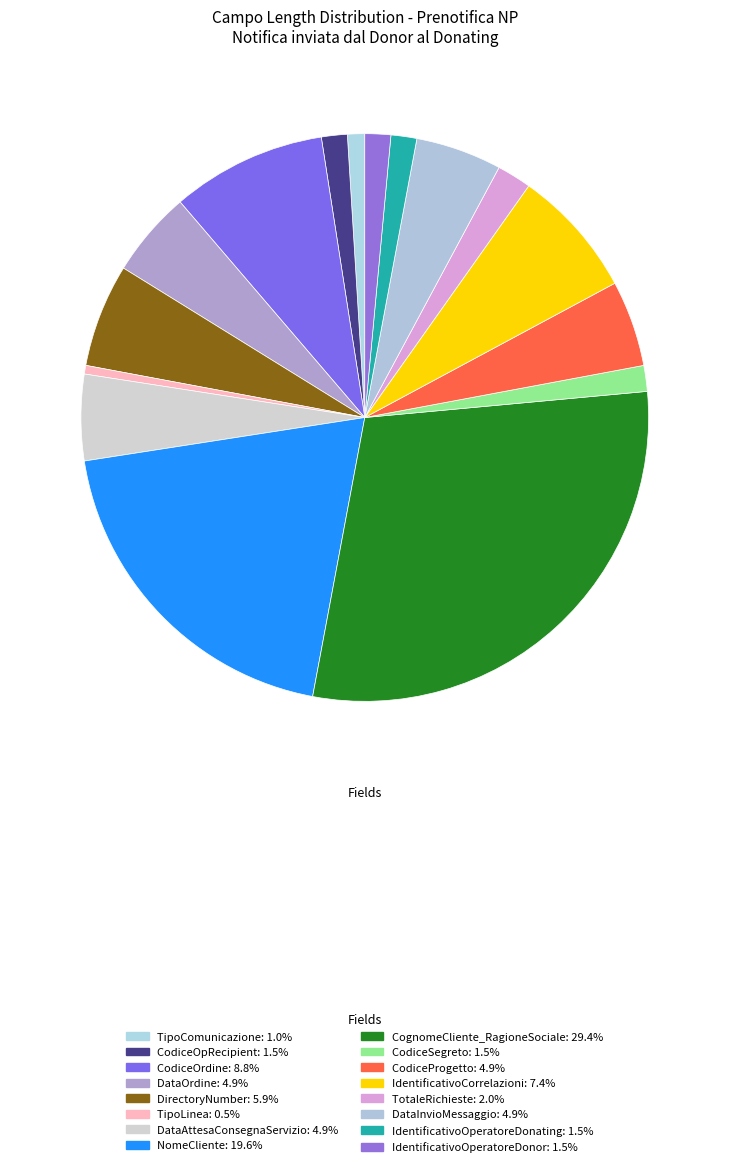

To the nearest percent, what percentage of the pie is NomeCliente?

20%